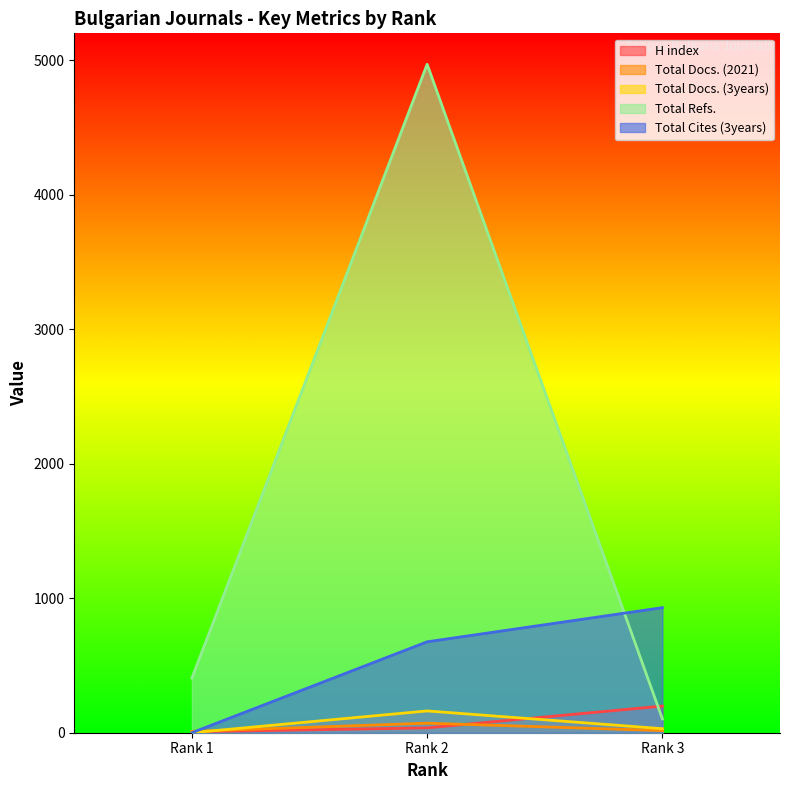

How many lines are shown in the chart?

5